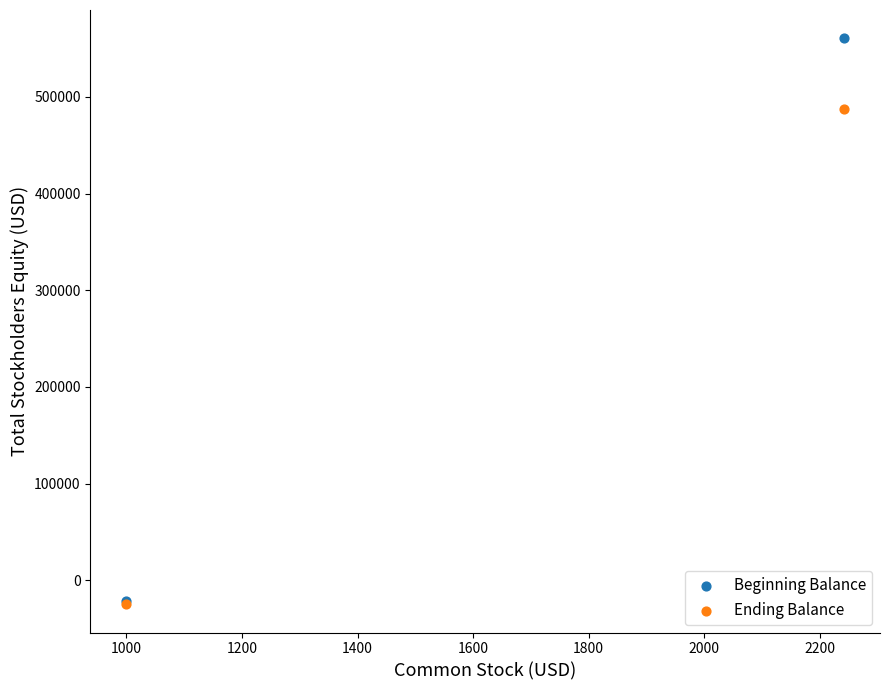

In the Beginning Balance series, what Y value is closest to 269633?

-21295